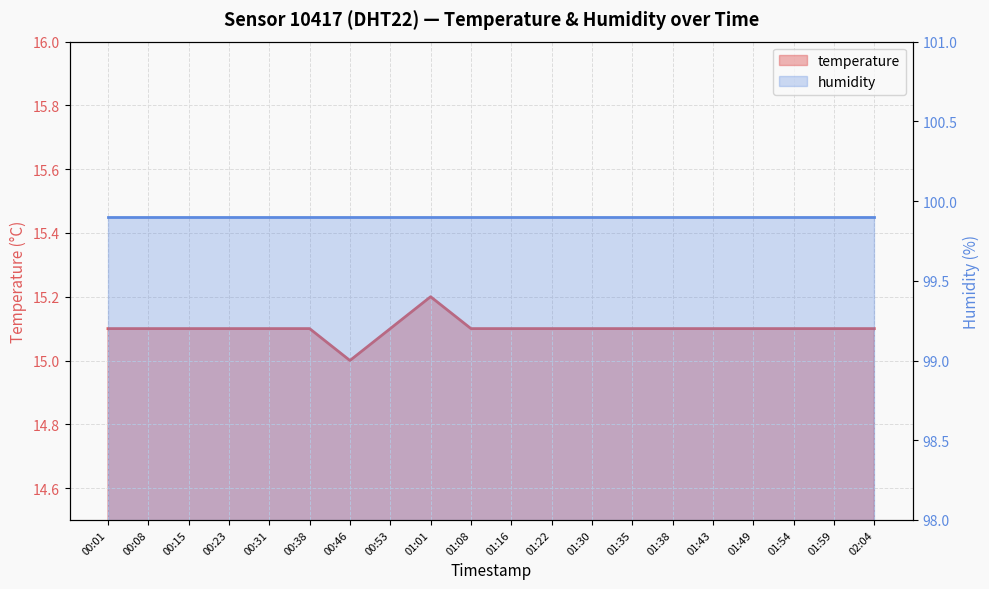

Where is the data nearest to the value 15?

00:46